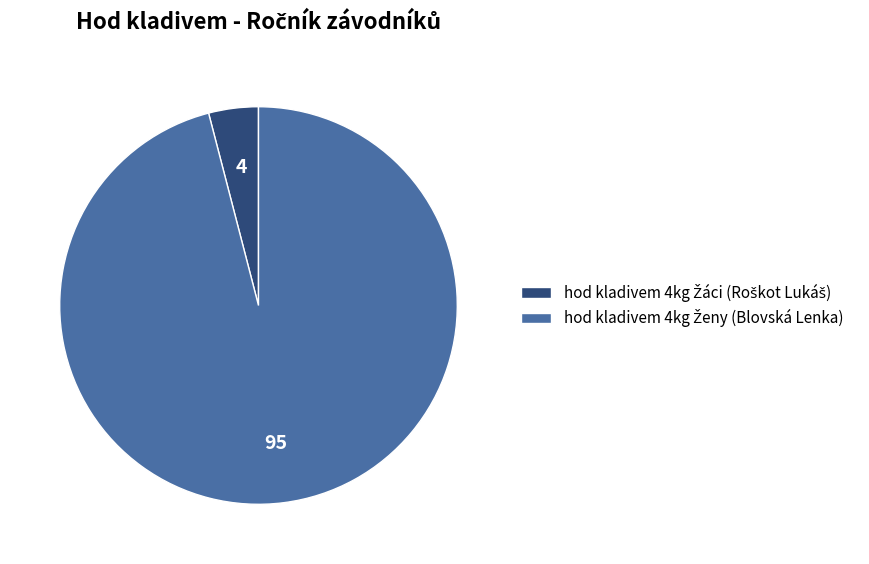

How many slices are in this pie chart?

2